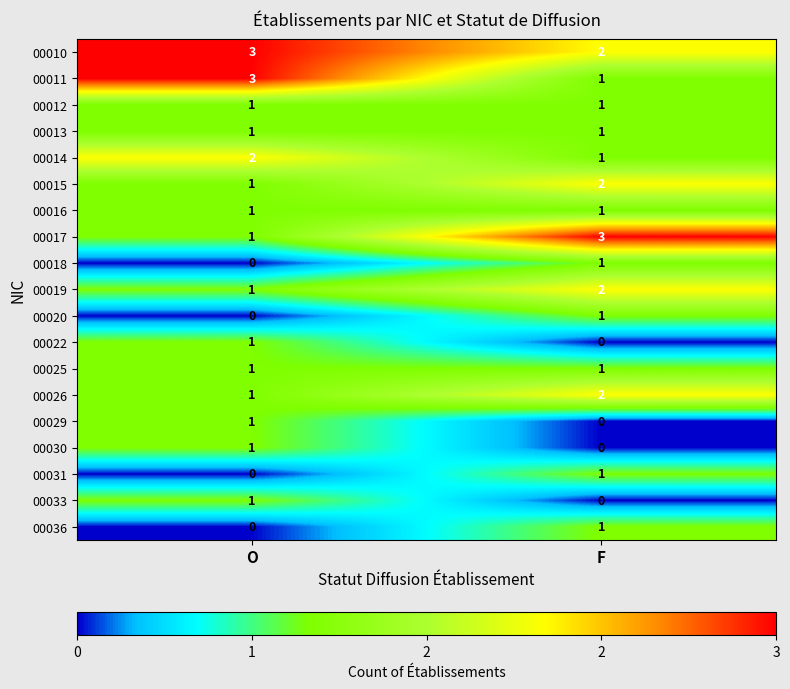

What is the difference between the highest and lowest values at O?

3